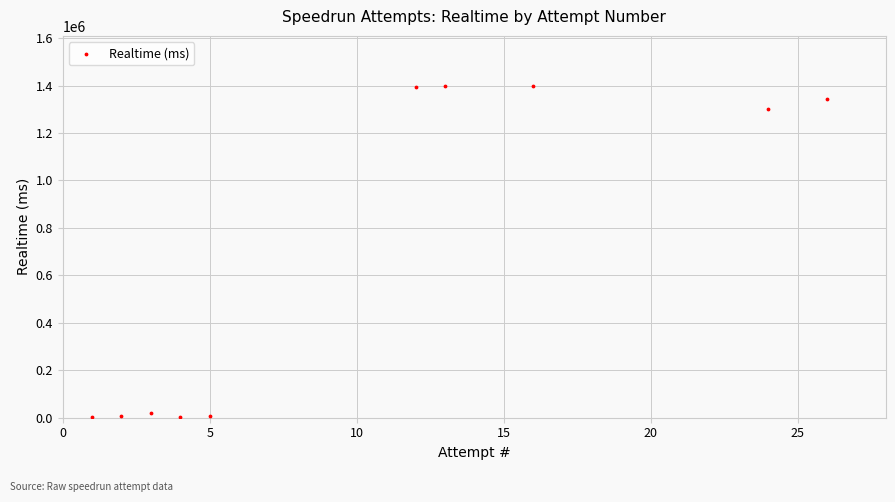

What Y value in the scatter plot is closest to 702045?

1302801